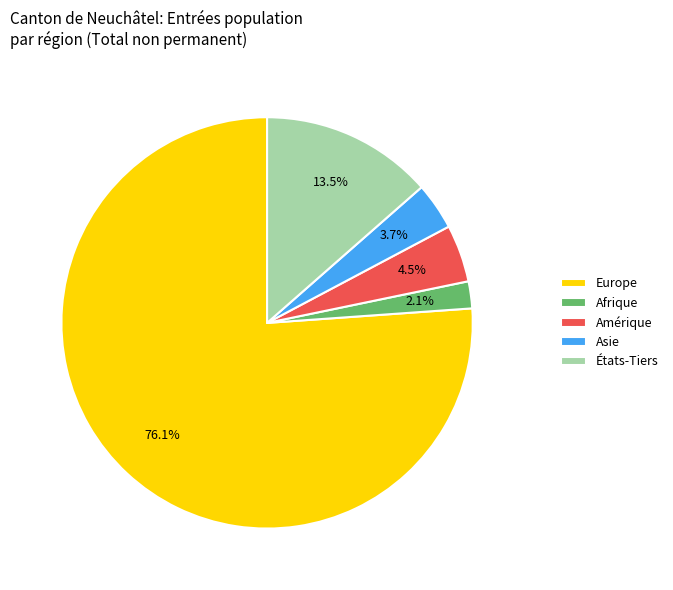

How many slices are in this pie chart?

5